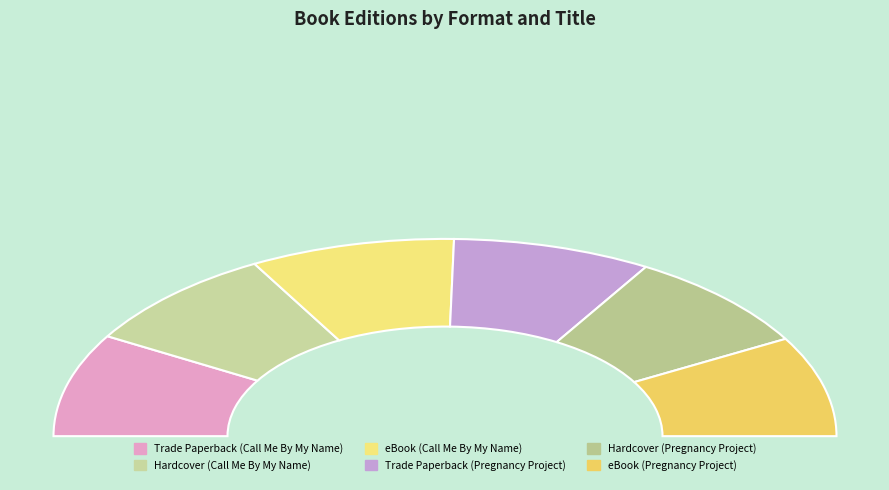

The Trade Paperback (Call Me) slice represents 26% of the pie. True or false?

False